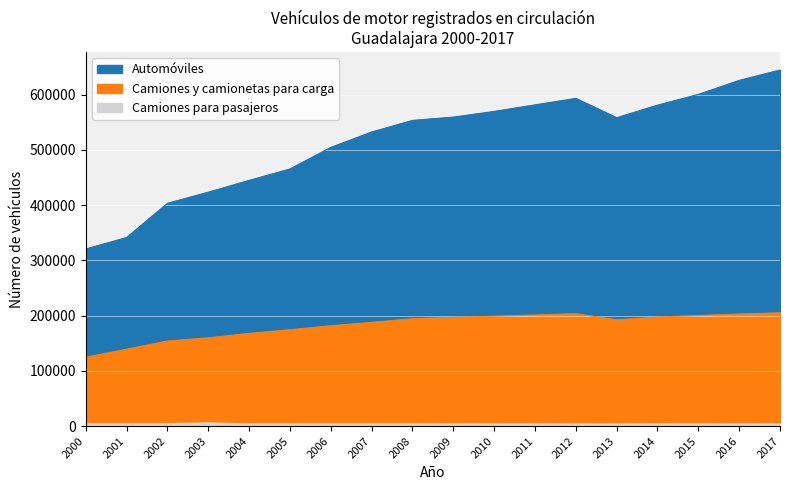

How many data points in Automóviles are above 558463?

8